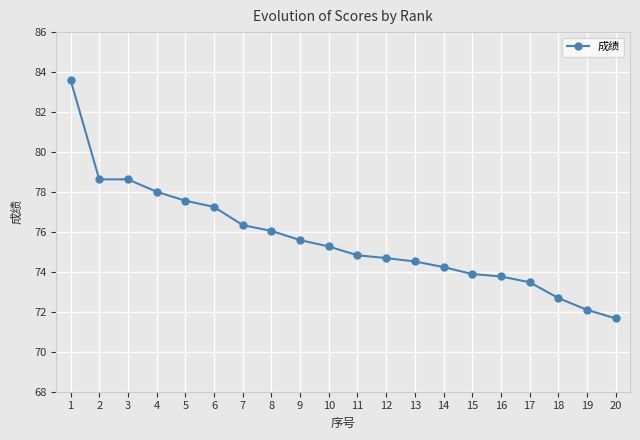

The chart shows a value of 112.2 at 9. True or false?

False